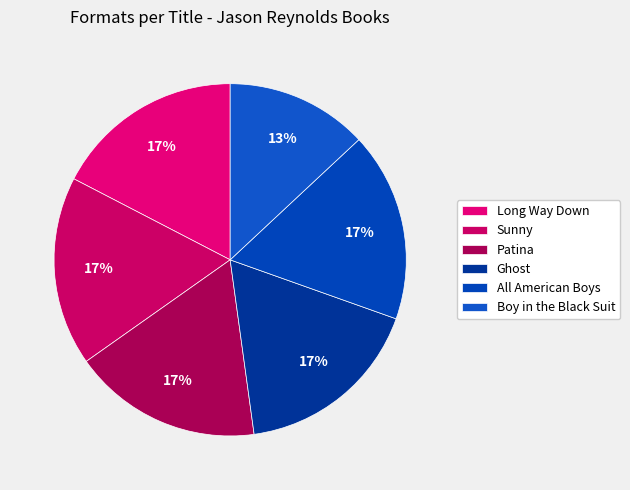

Is there a majority slice in this chart?

No